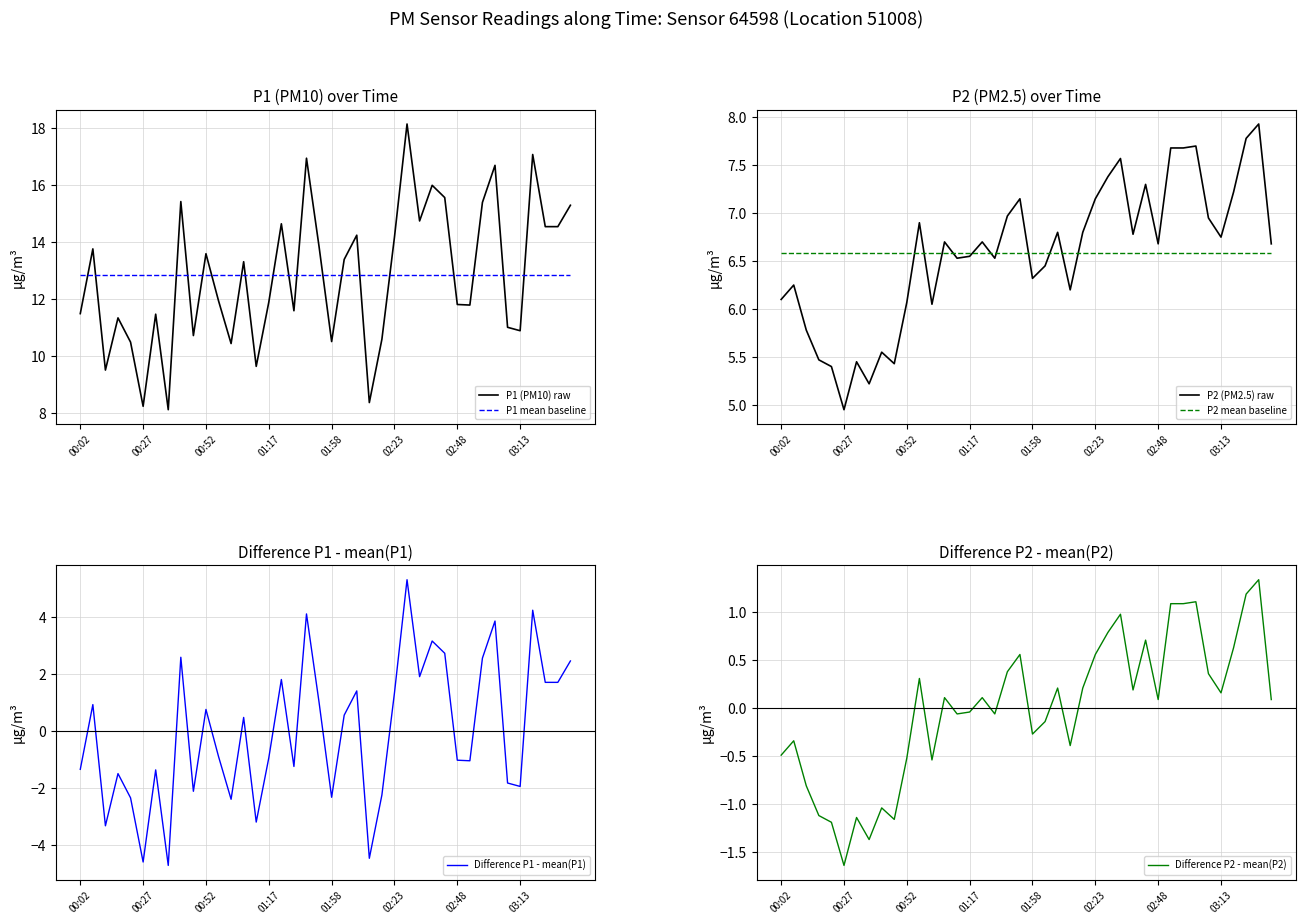

Read the P1 (PM10) raw value at 38.

14.6